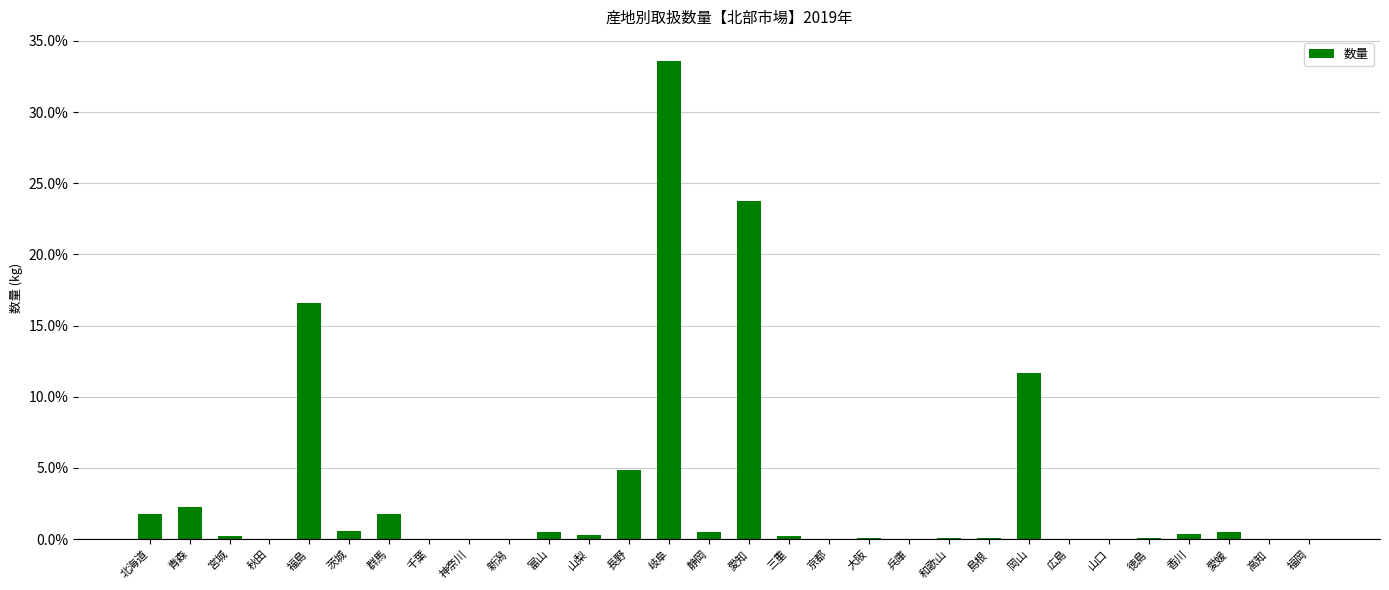

True or false: the data shows 33.6 at 岐阜.

True